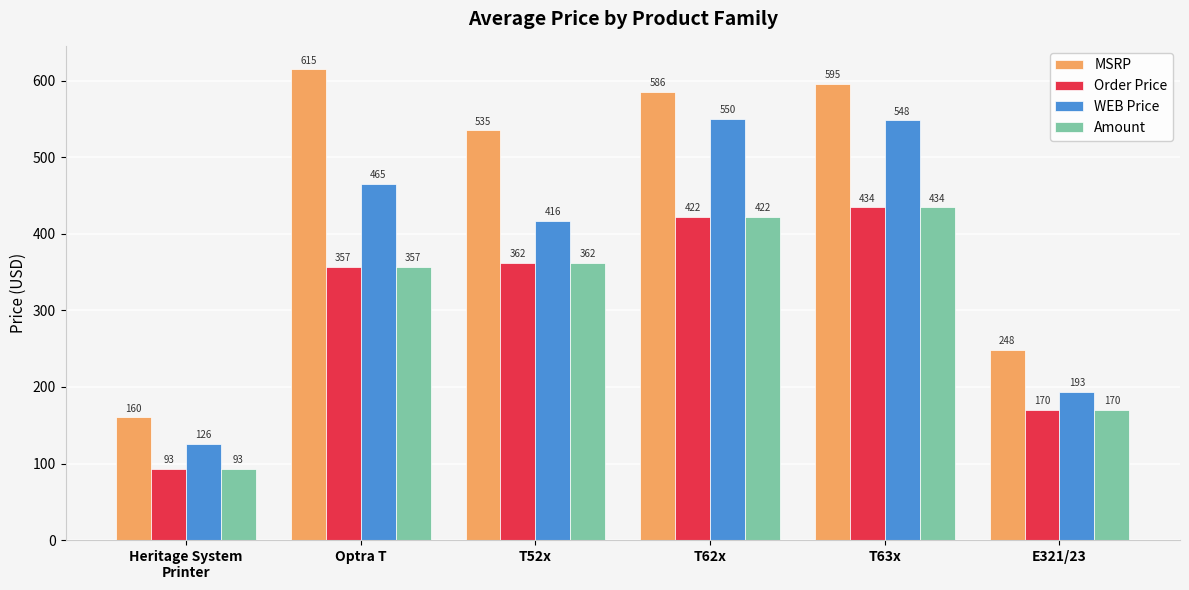

Which series changed the most between T52x and T62x?

WEB Price